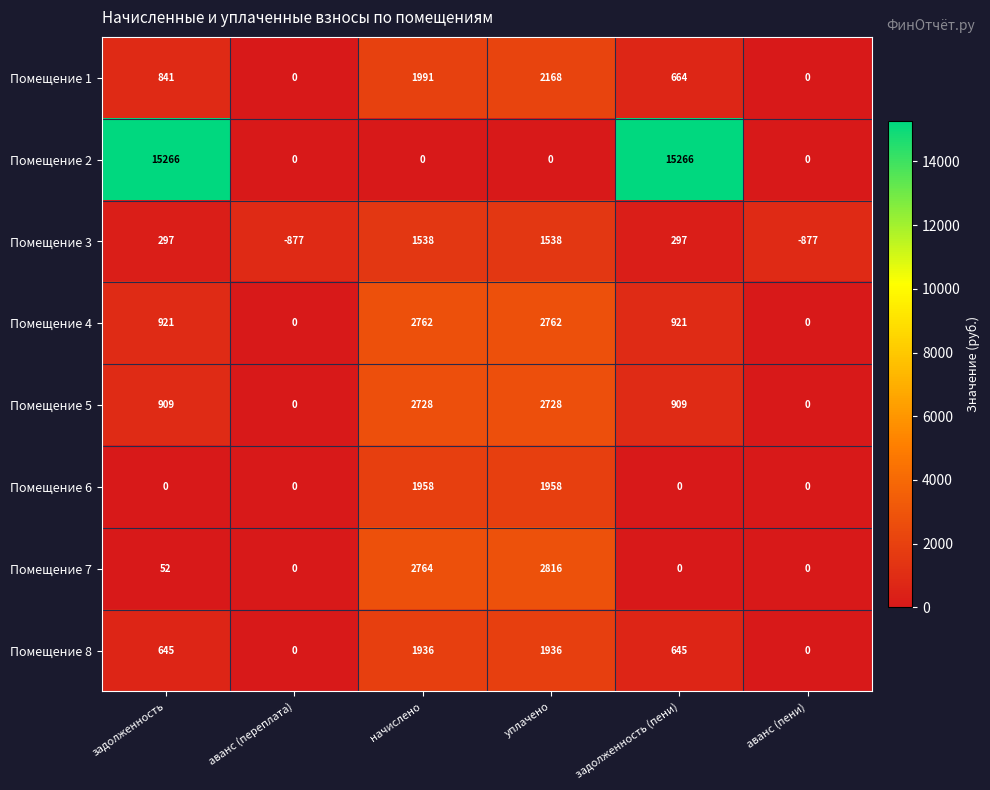

Which category has the highest value in the Помещение 1 series?

уплачено